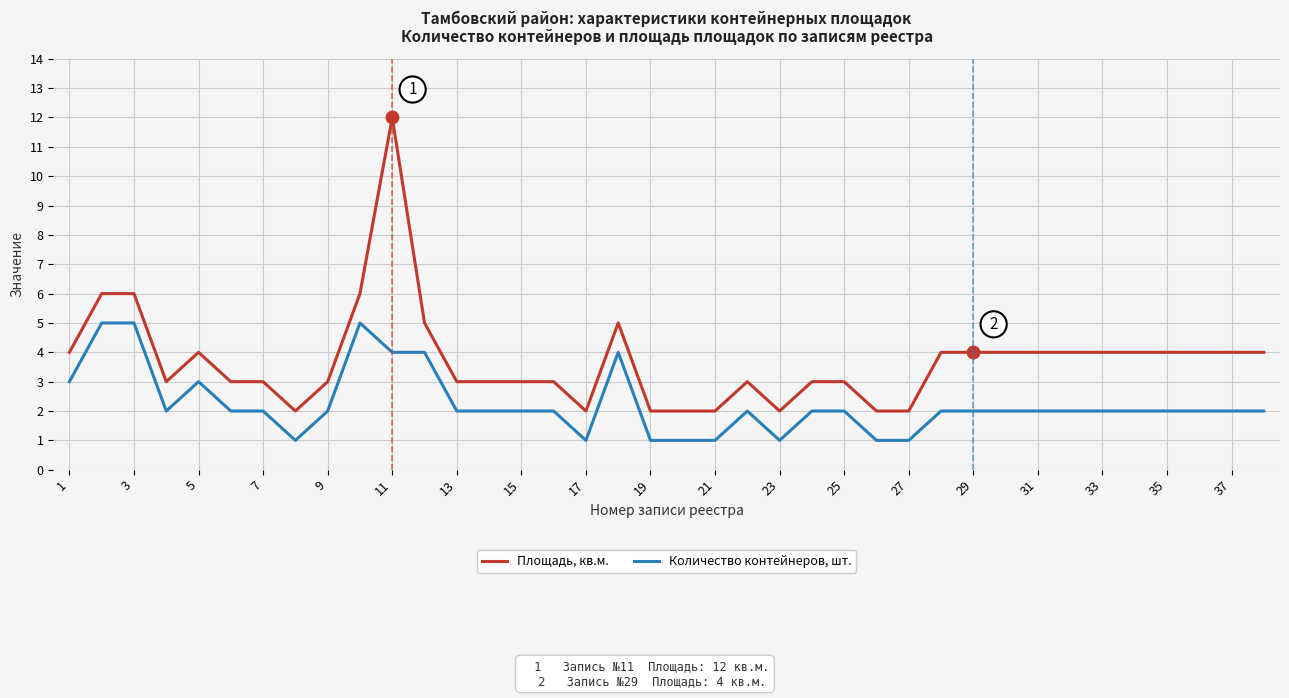

What is the highest value of the Количество контейнеров, шт. series?

5